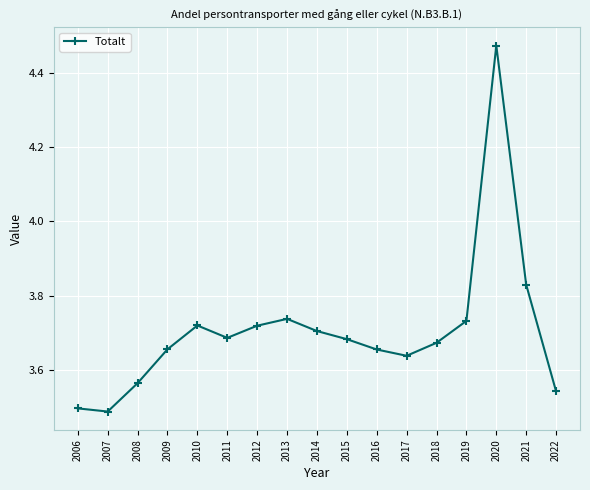

What is the difference between the second highest and second lowest values?

0.3